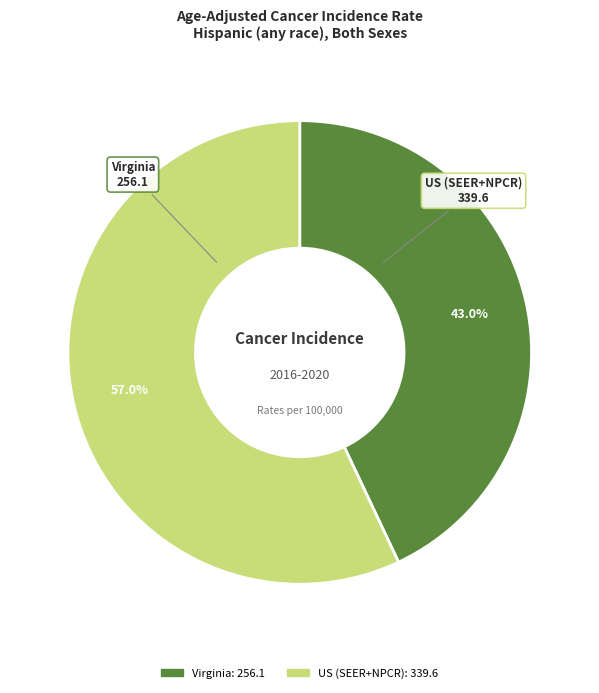

Rank the categories by value from highest to lowest.

US (SEER+NPCR), Virginia